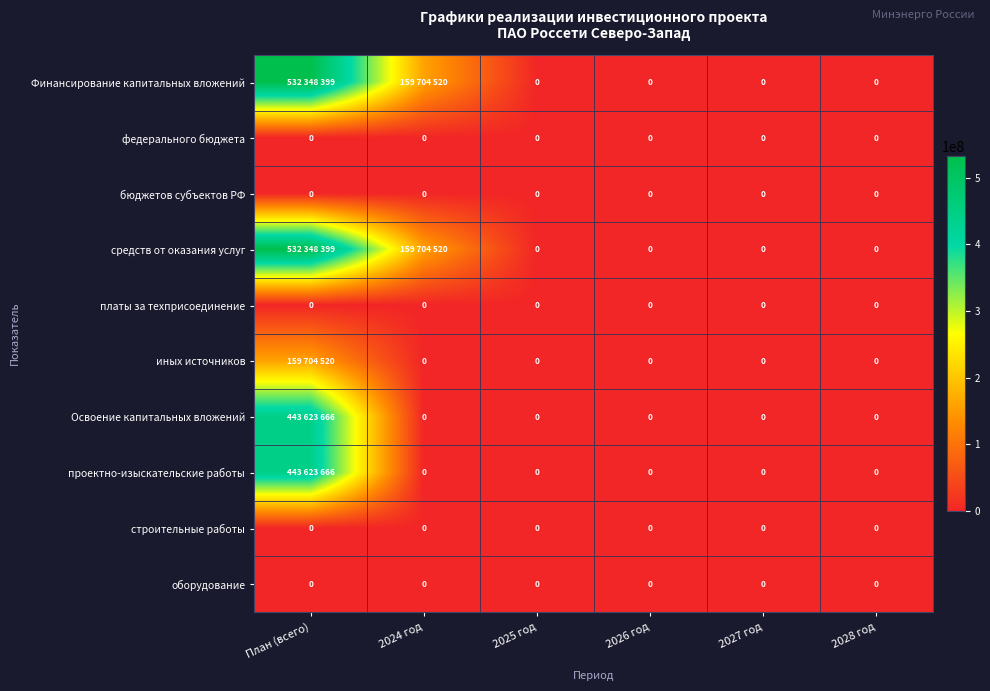

The value of бюджетов субъектов РФ at План (всего) is 0. True or false?

True